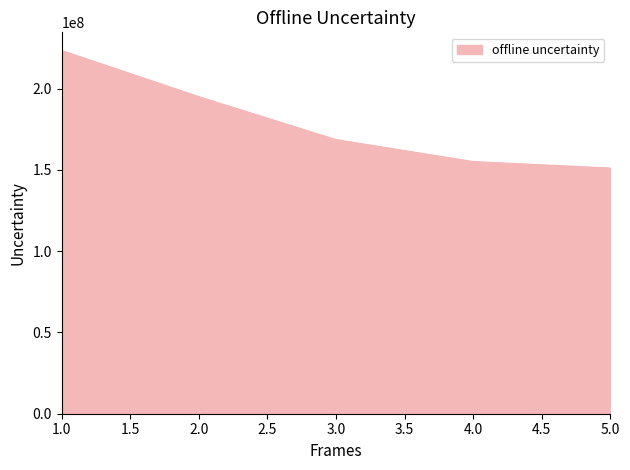

What is the change in value from 1.0 to 2.0?

-28407300